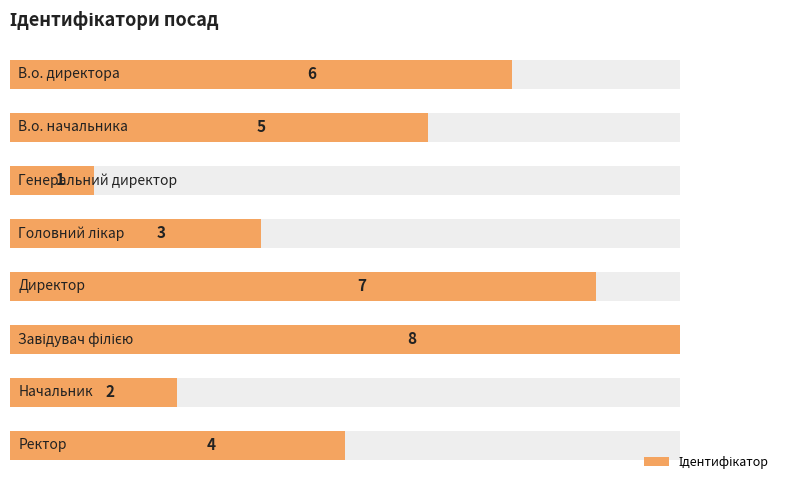

Are the bars grouped side by side (vs. stacked)?

No